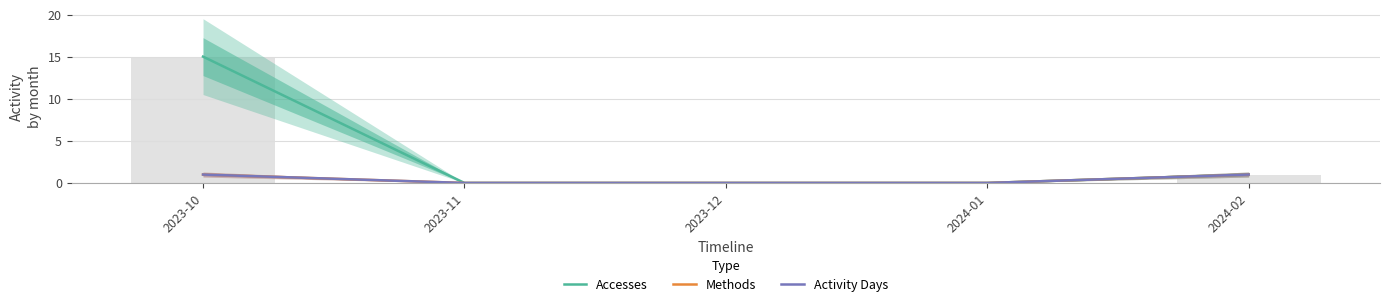

Reading right to left, transcribe all the data shown in this chart.

Accesses: 1	0	0	0	15
Methods: 1	0	0	0	1
Activity Days: 1	0	0	0	1